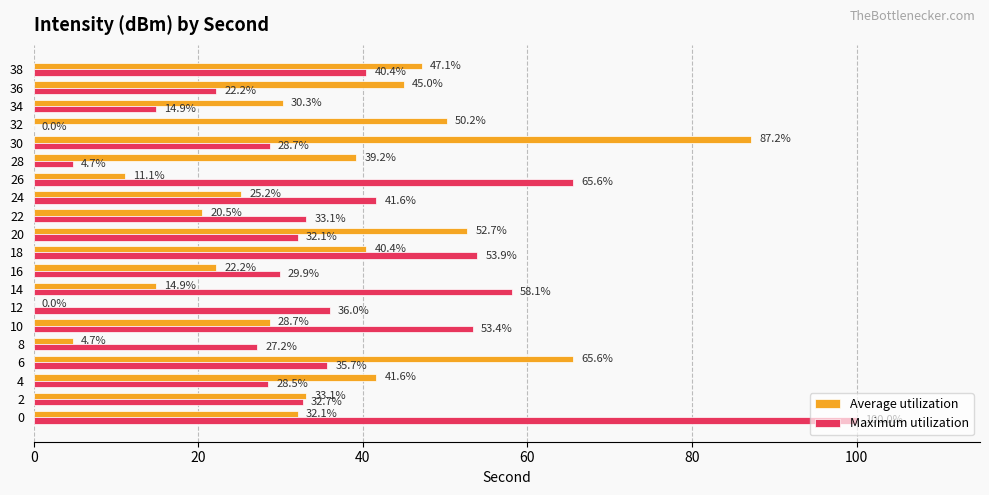

True or false: Maximum utilization has a value of 28.7 at 30.

True